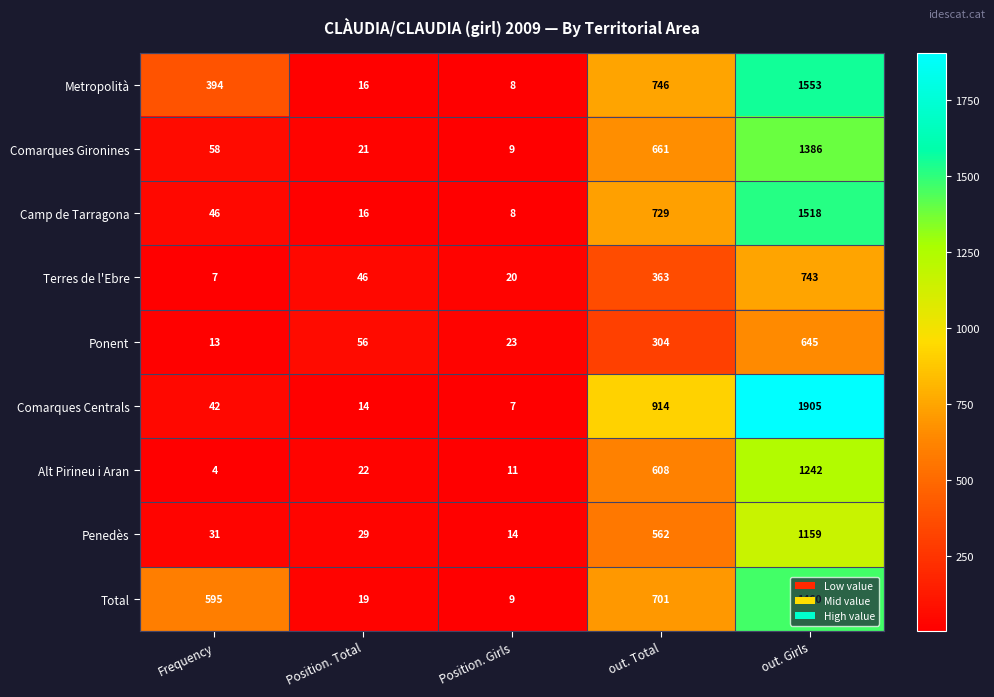

How many series are shown in this chart?

9